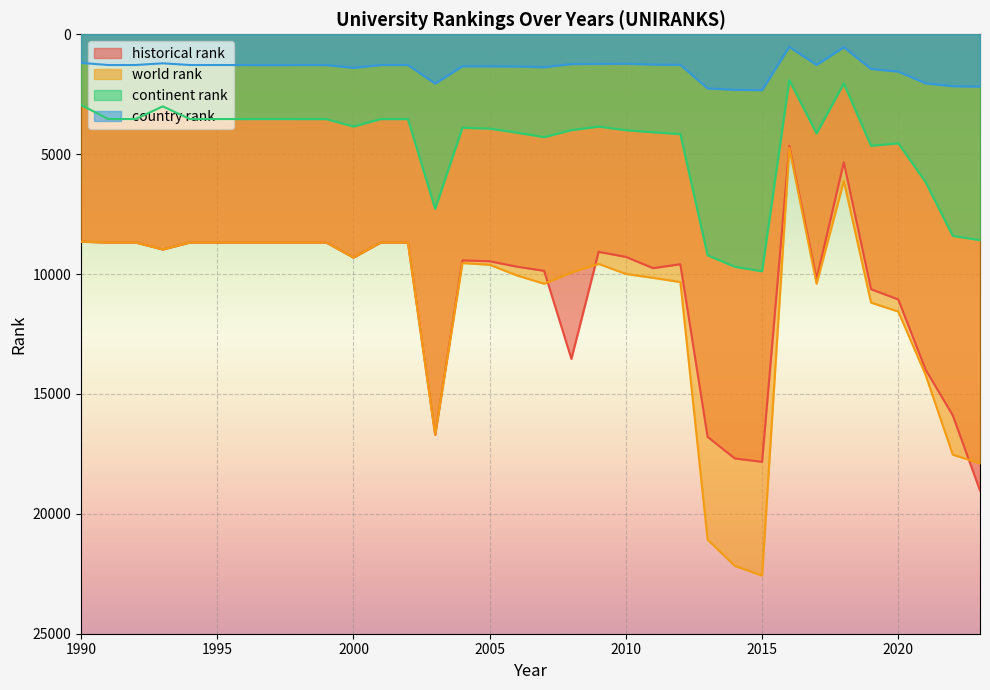

At which label does country rank first exceed 1282?

1997